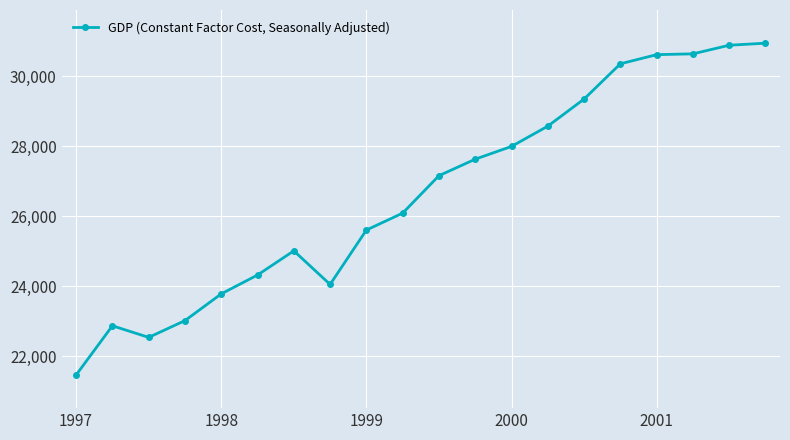

What is the average value?

26650